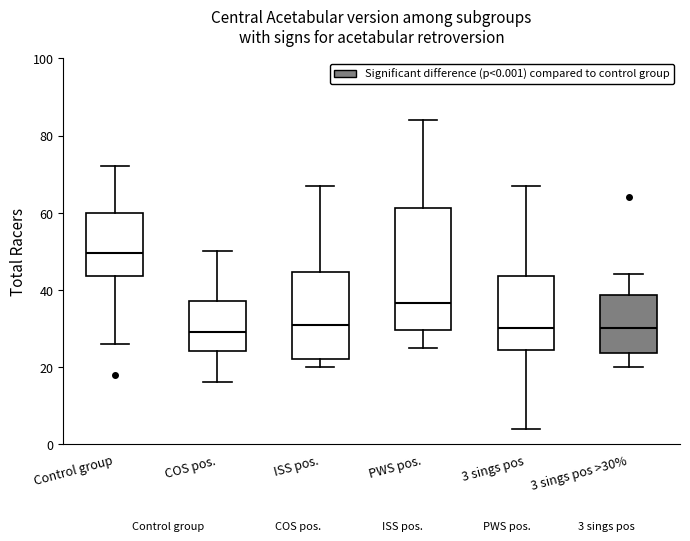

Which box's median line is the highest?

Control group